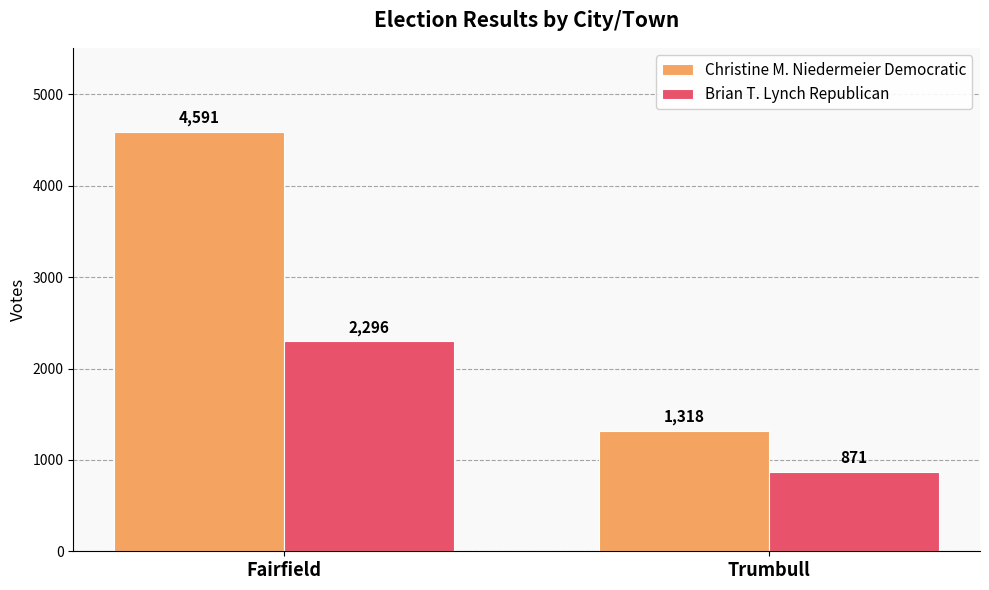

Which category has the lowest value across all series?

Trumbull